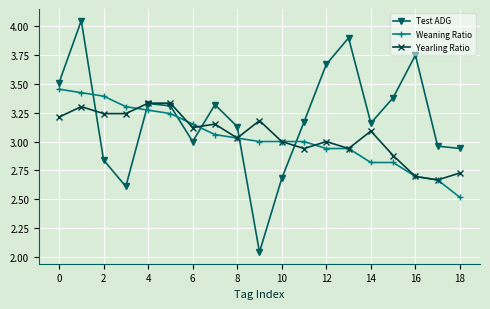

True or false: Test ADG and Weaning Ratio intersect in this chart.

True